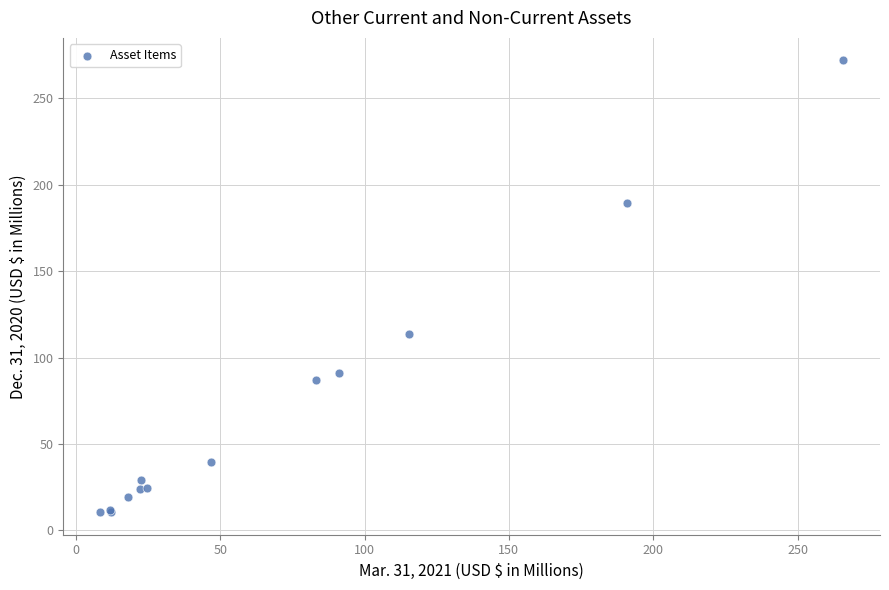

What Y value in the scatter plot is closest to 141?

113.9